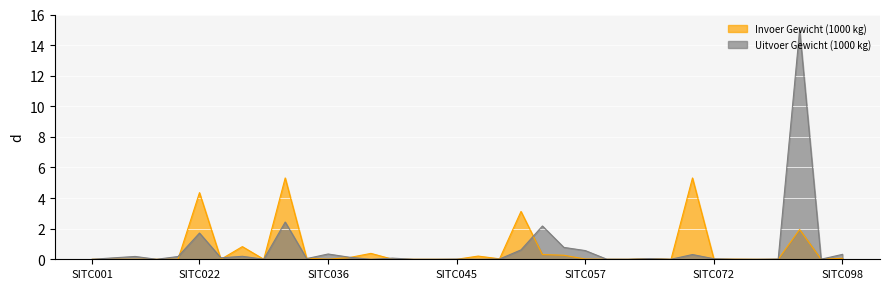

What is the total value across all series at SITC034?

7.7